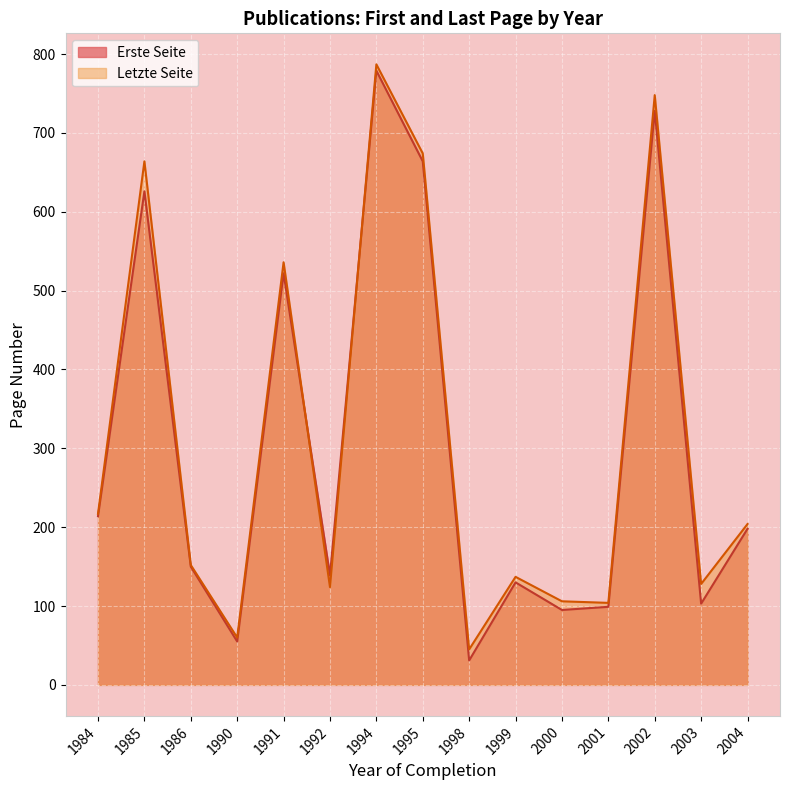

Where do Erste Seite and Letzte Seite first cross each other?

1992 and 1992